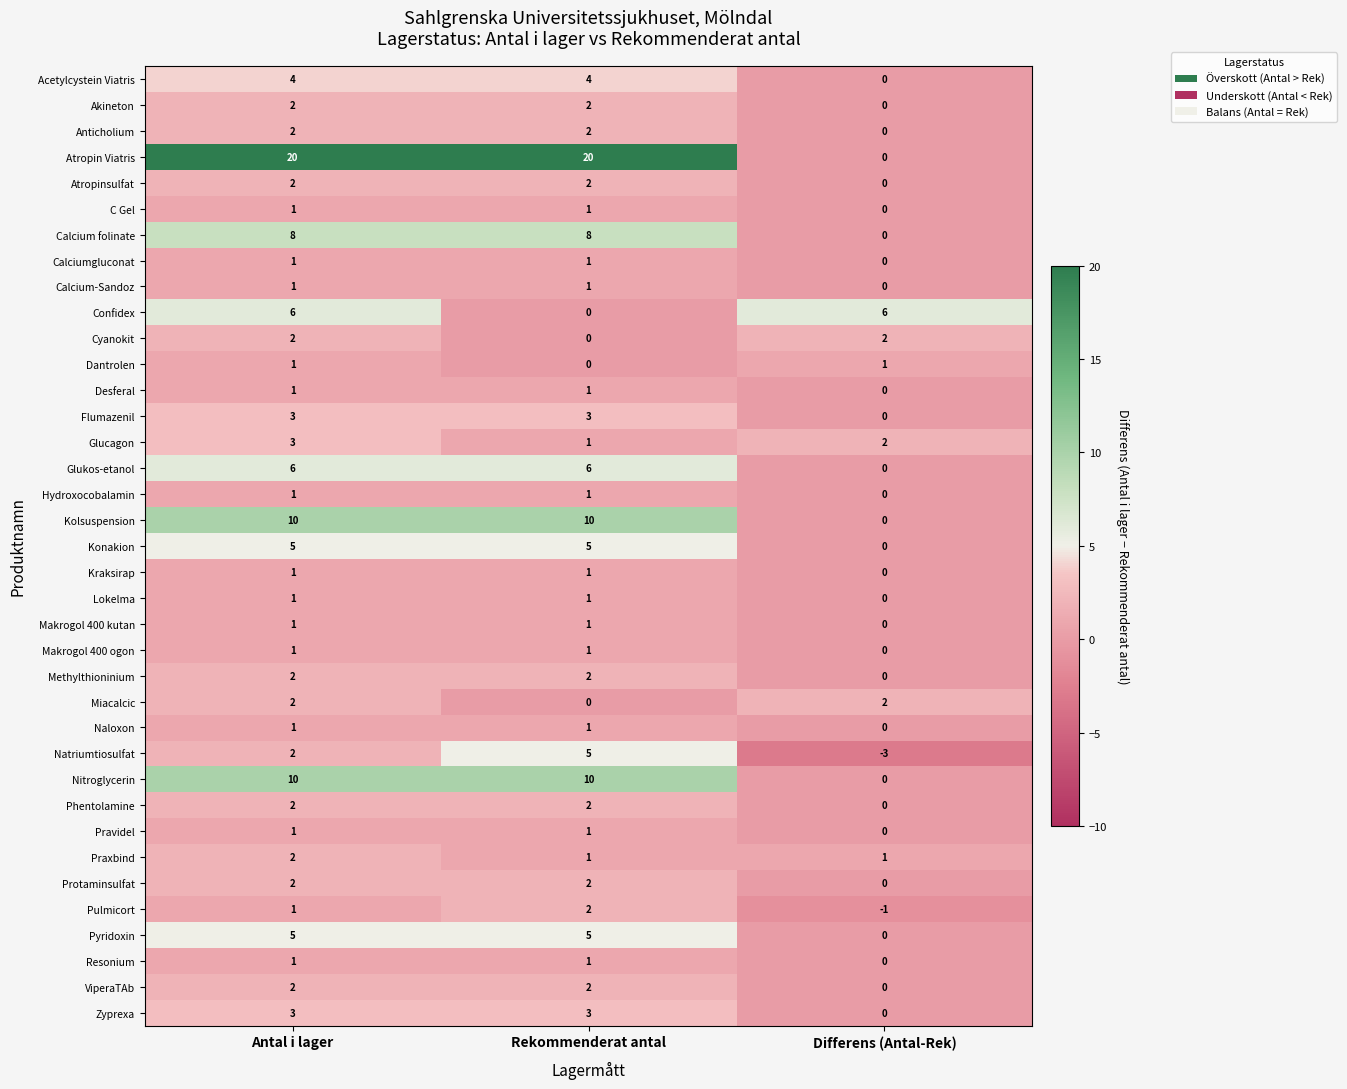

Which label corresponds to the smallest value in the chart?

Differens (Antal-Rek)